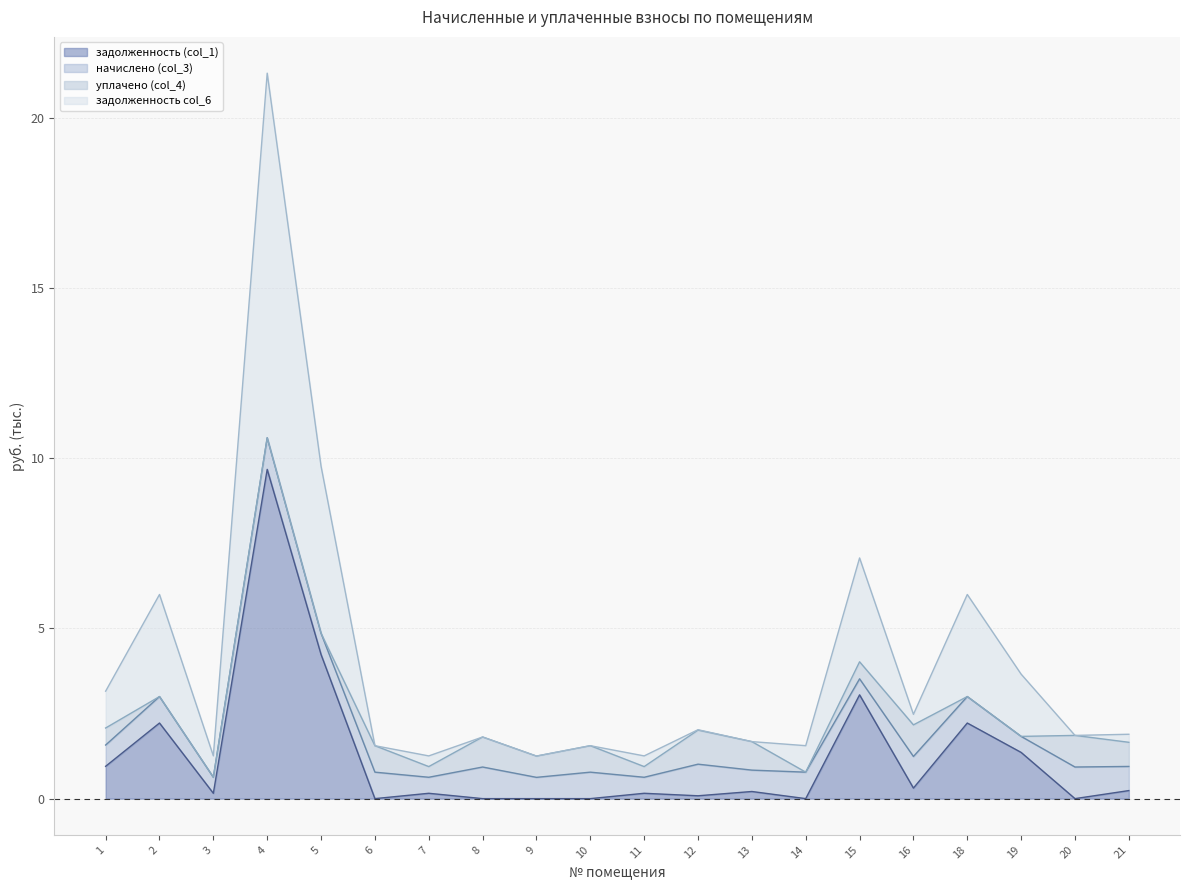

In задолженность col_6, how many points are lower than both neighbors (excluding endpoints)?

7